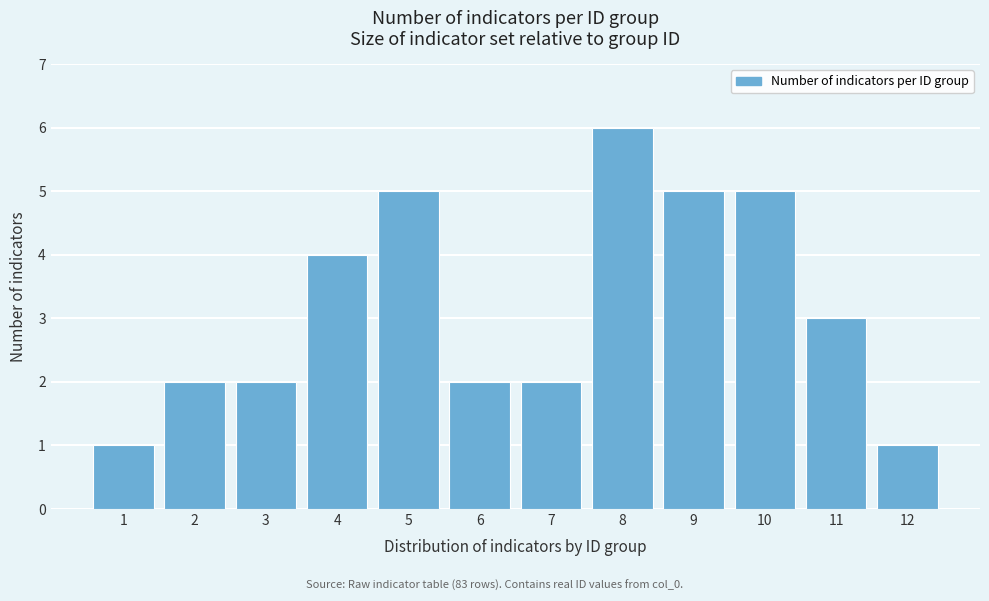

Reading right to left, list all the values displayed in this chart.

12=1	11=3	10=5	9=5	8=6	7=2	6=2	5=5	4=4	3=2	2=2	1=1